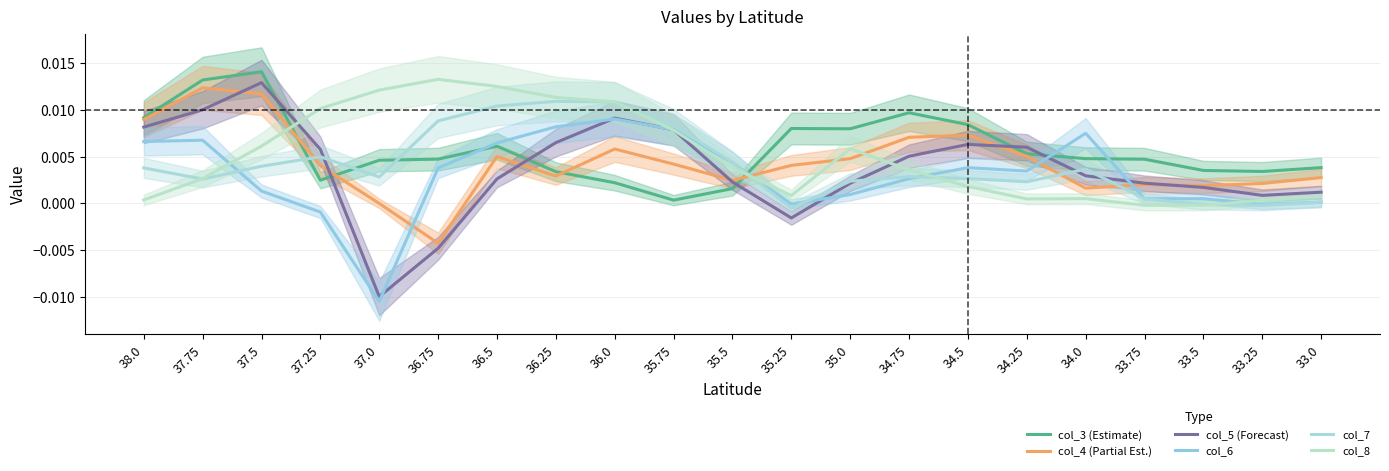

What is the label of the 21st point from the right?

38.0